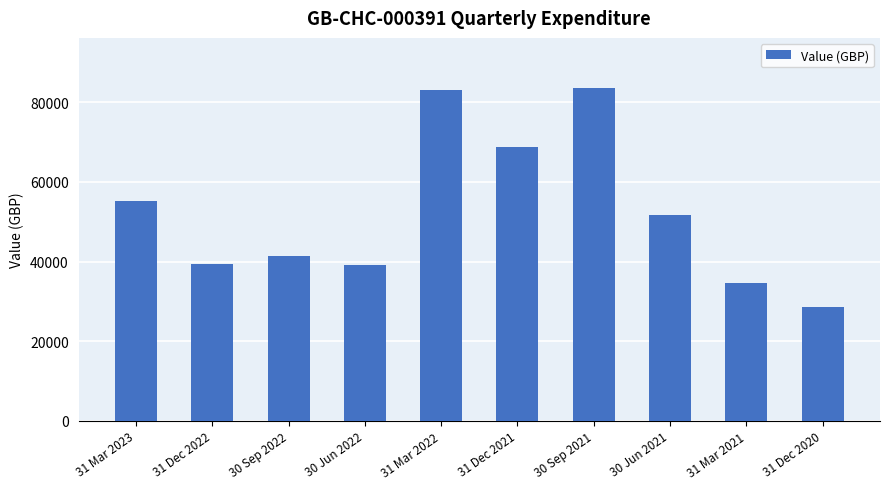

What is the difference between the maximum and second lowest values?

48986.9